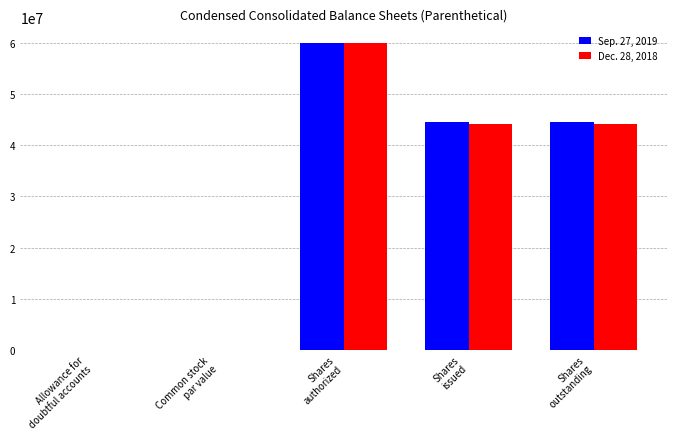

What is the maximum value for Sep. 27, 2019?

60000000.0